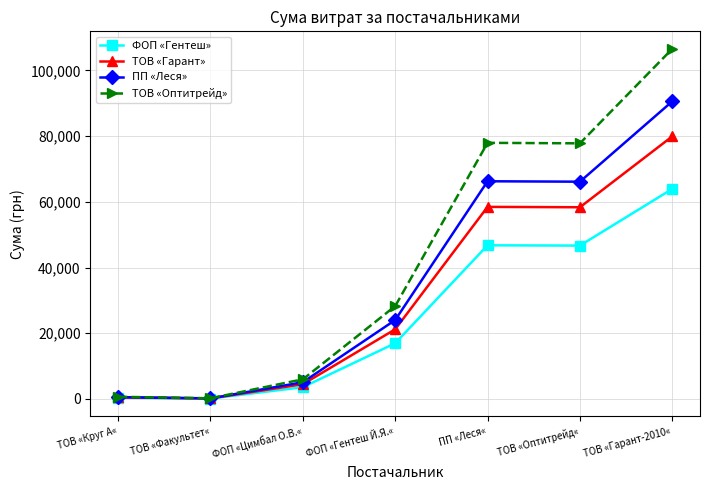

True or false: ФОП «Гентеш» has a value of 46779.9 at ПП «Леся«.

True